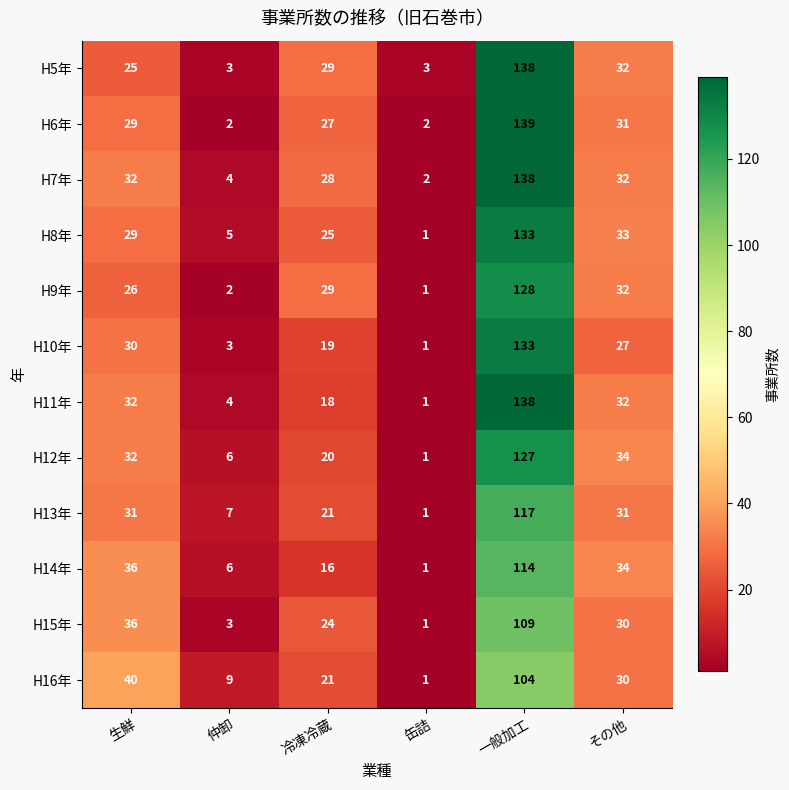

What is the difference between the H7年 values at 一般加工 and 仲卸?

134